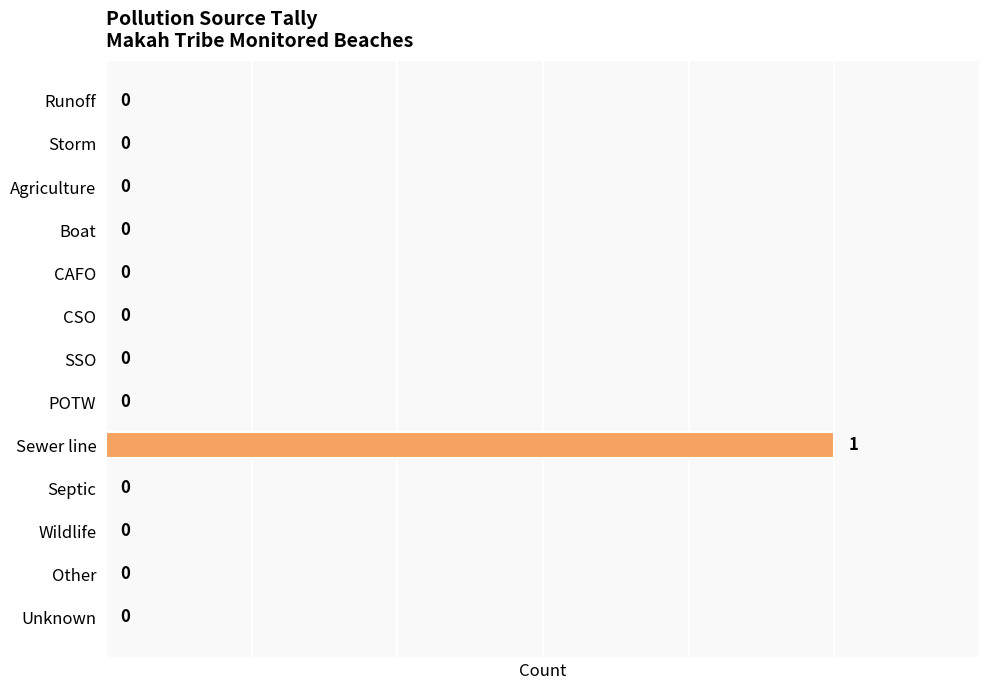

What is the change in value from Boat to Sewer line?

+1